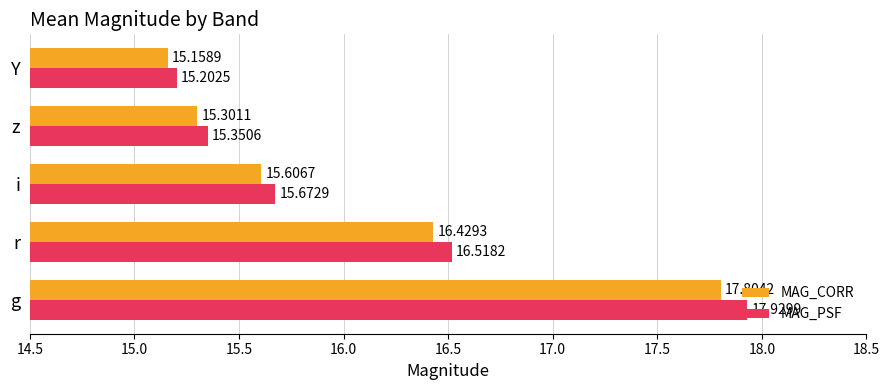

Which series has the largest range (max minus min)?

MAG_PSF